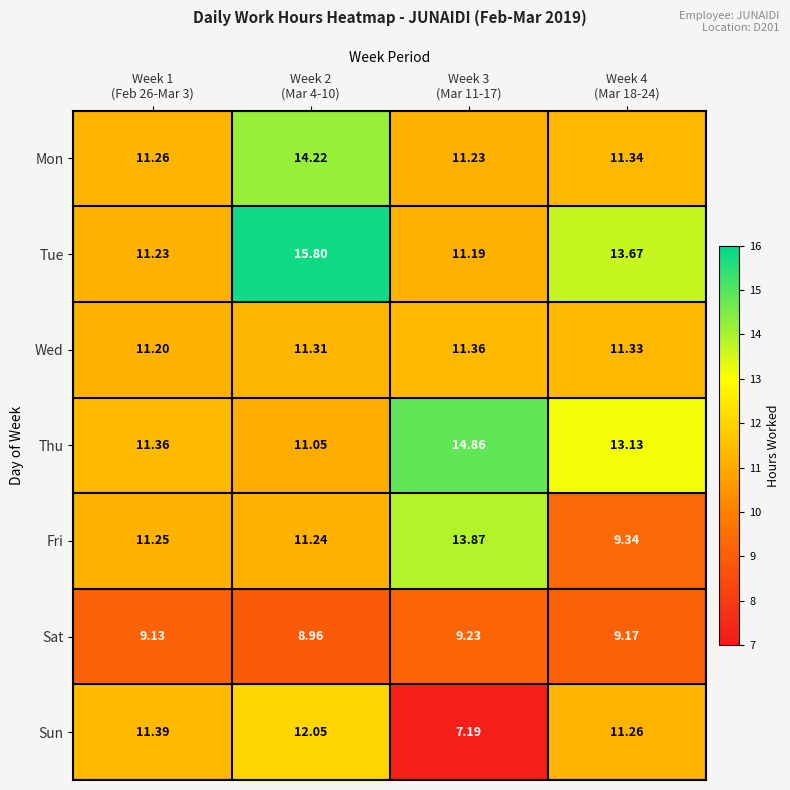

List the series in order of their peak value, highest first.

Tue, Thu, Mon, Fri, Sun, Wed, Sat